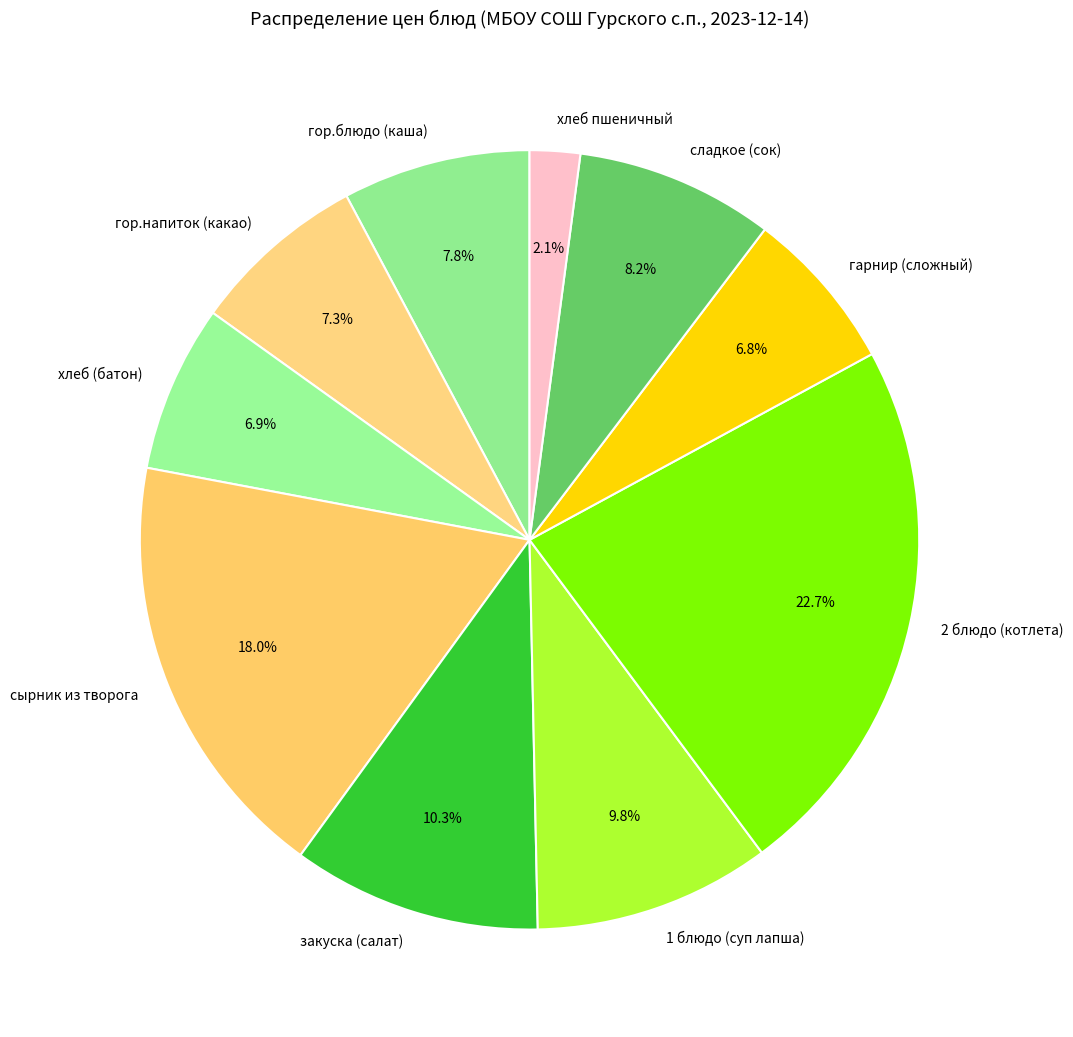

Does any single category account for the majority?

No